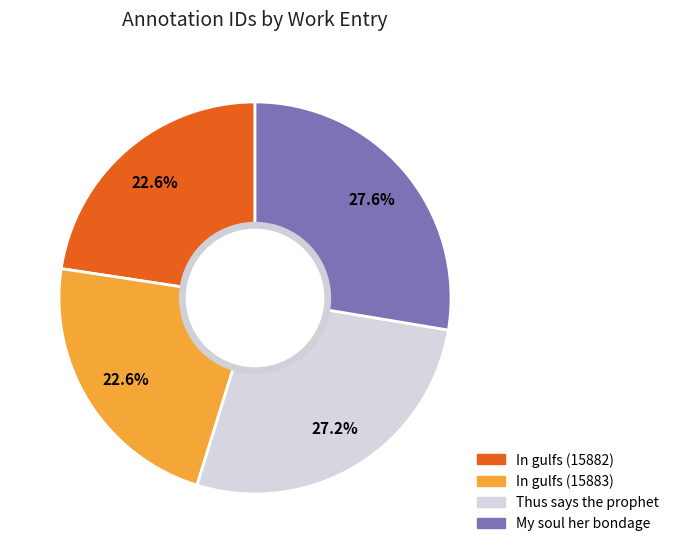

Do In gulfs (15882) and My soul her bondage together represent more than half of the pie?

Yes